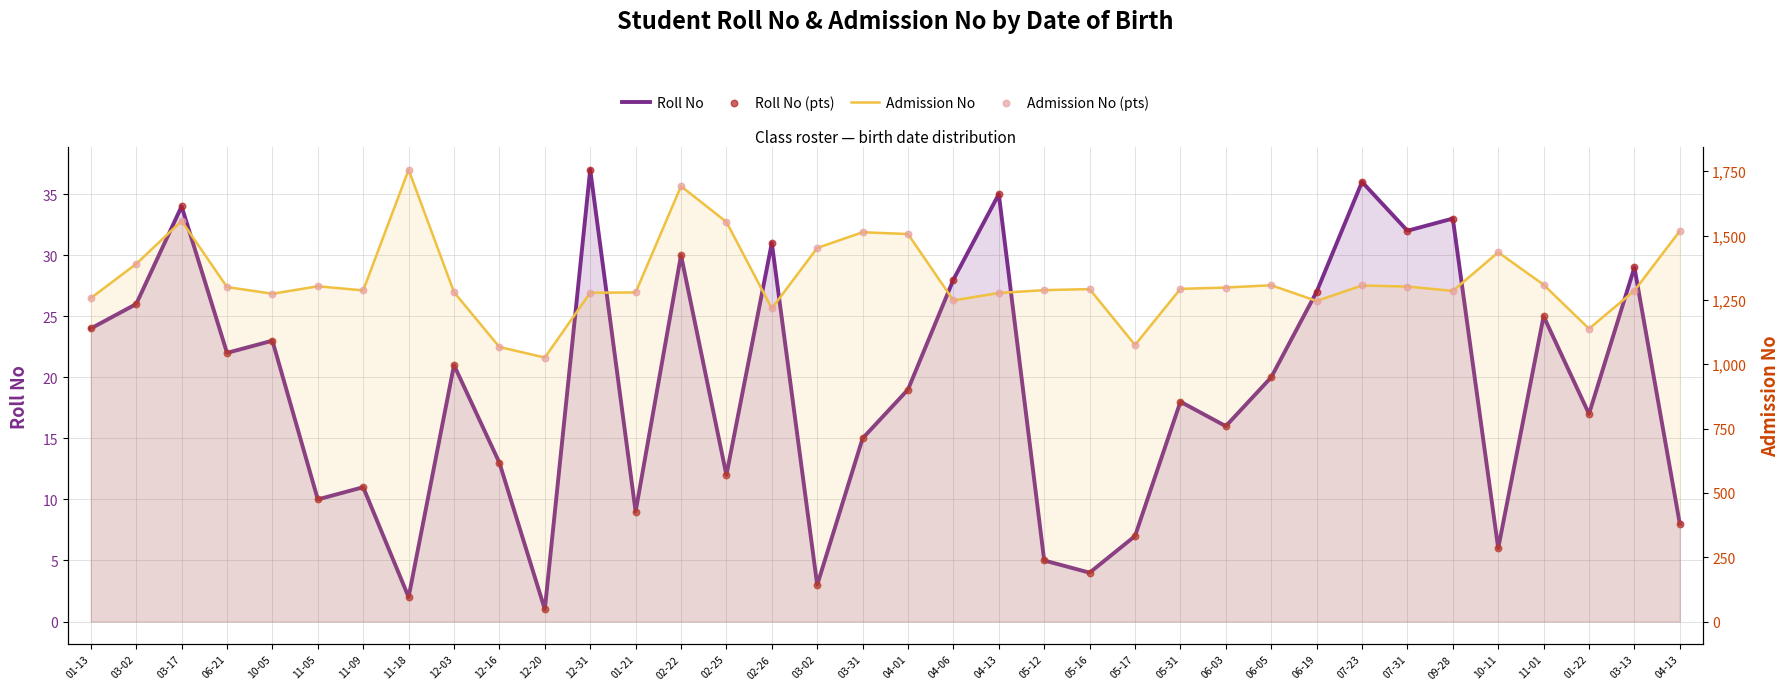

Which series contains the highest Y value?

Admission No